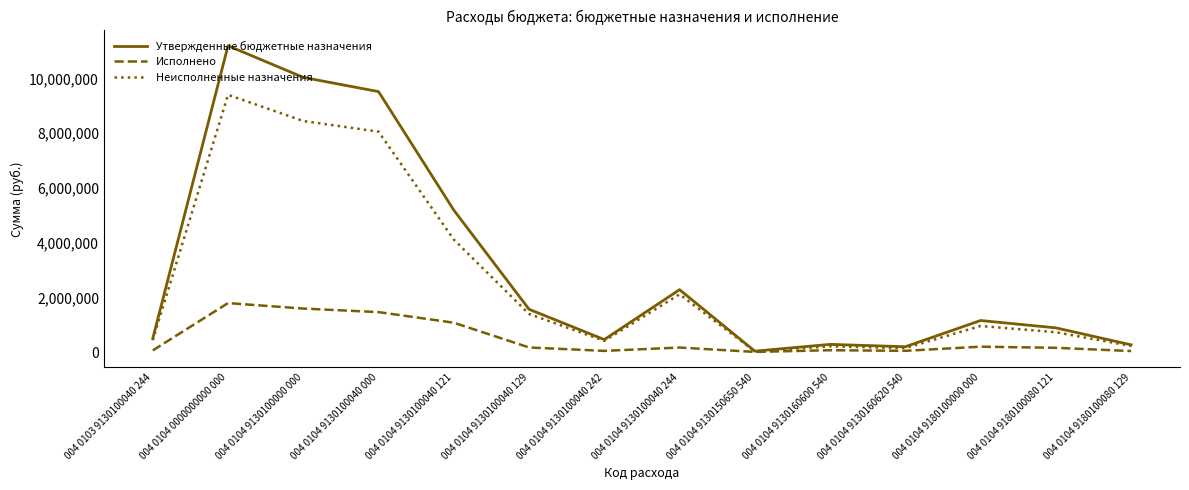

What is the spread (max minus min) of values at 004 0104 9130100040 000?

8052442.4